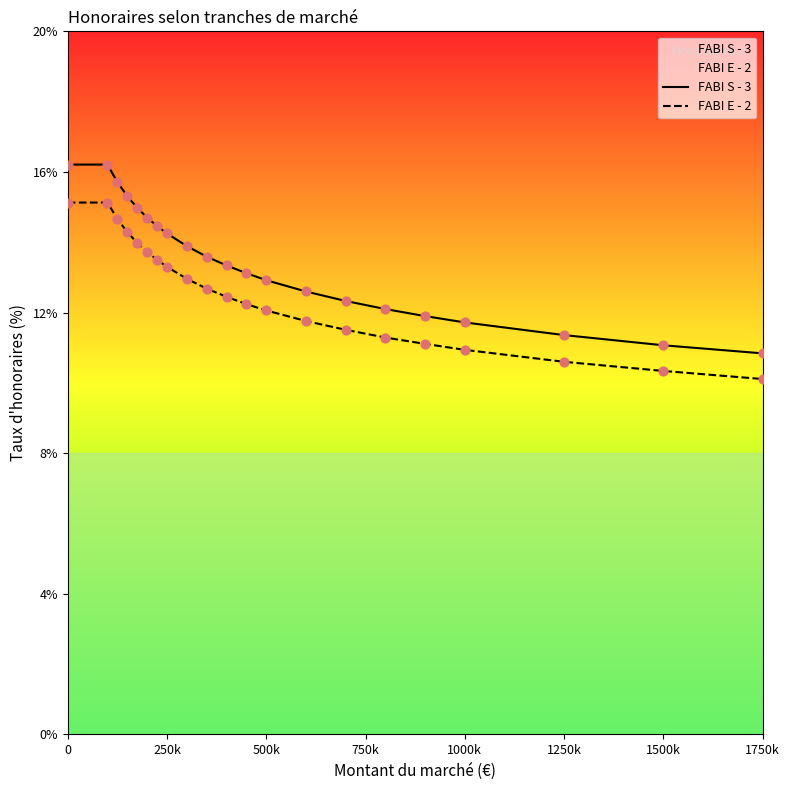

What are all the series names shown in the legend?

FABI S - 3, FABI E - 2